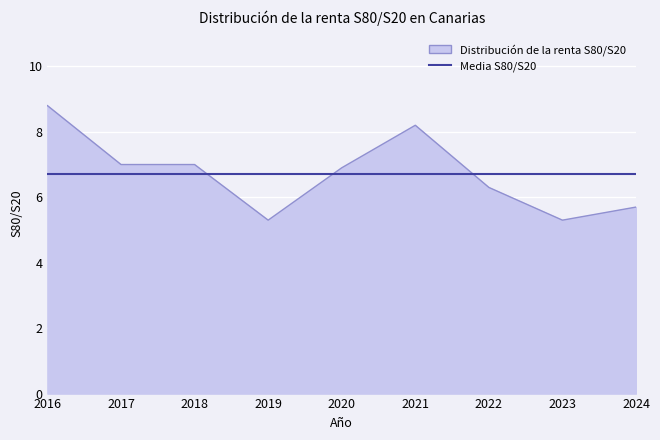

Rank the series by their maximum value, from lowest to highest.

Media S80/S20, Distribución de la renta S80/S20